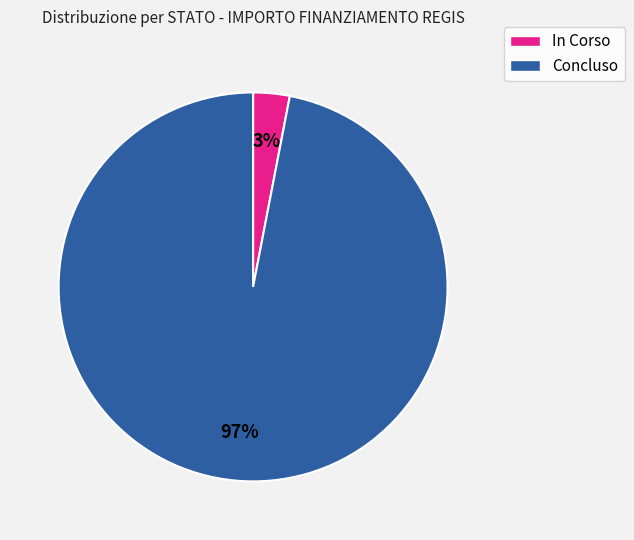

To the nearest percent, what is the average slice percentage?

50%